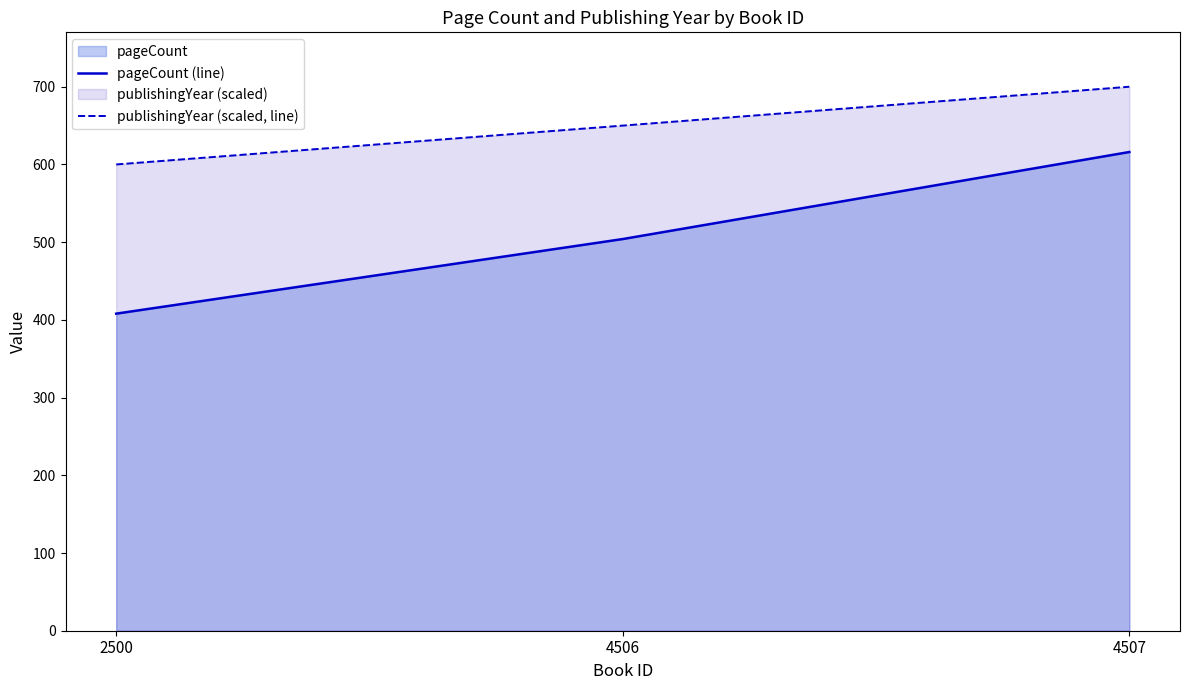

Which has a higher value, 4506 or 2500?

4506